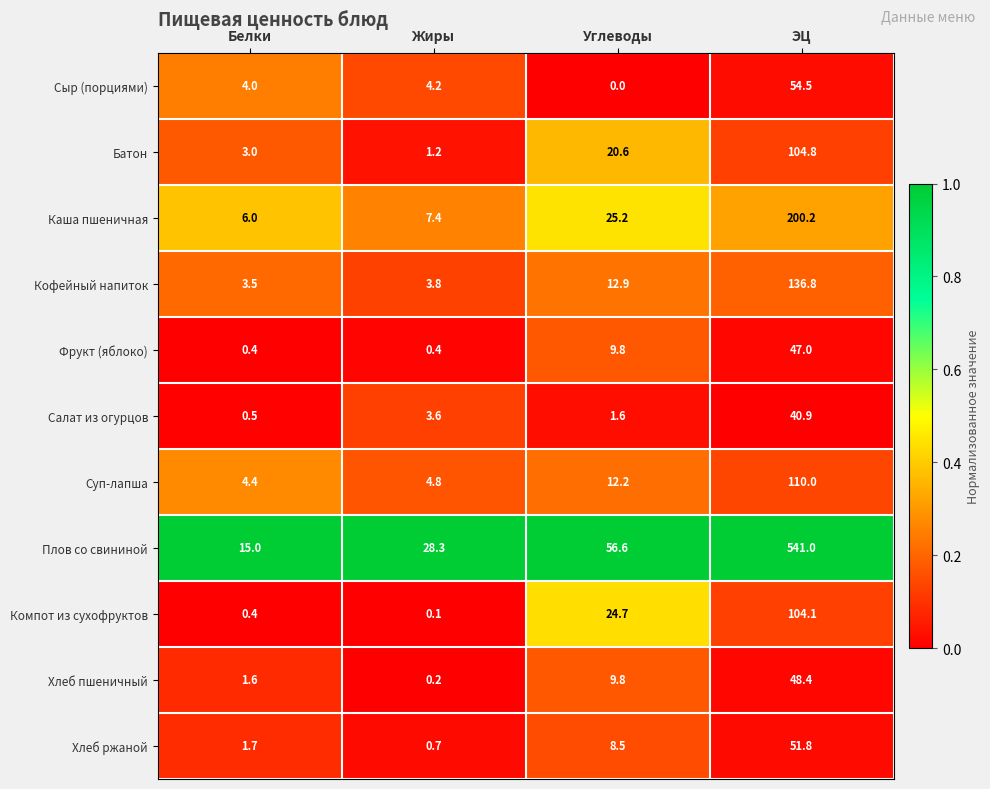

Which series changed the most between Белки and Углеводы?

Плов со свининой